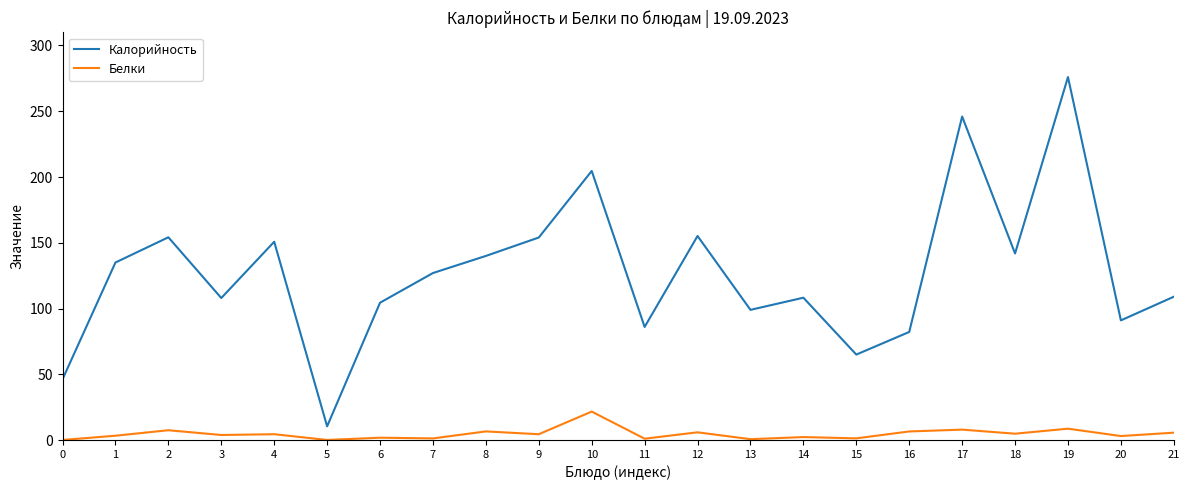

At how many categories does at least one series exceed 221?

2